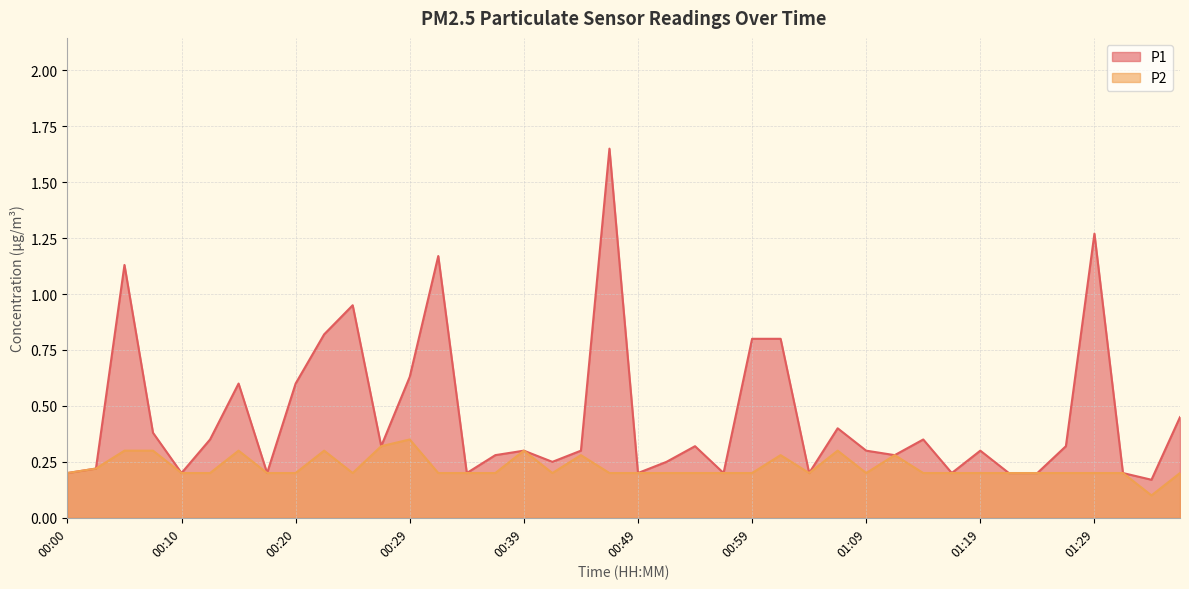

Is it true that P1 equals 0.6 at 00:20?

True